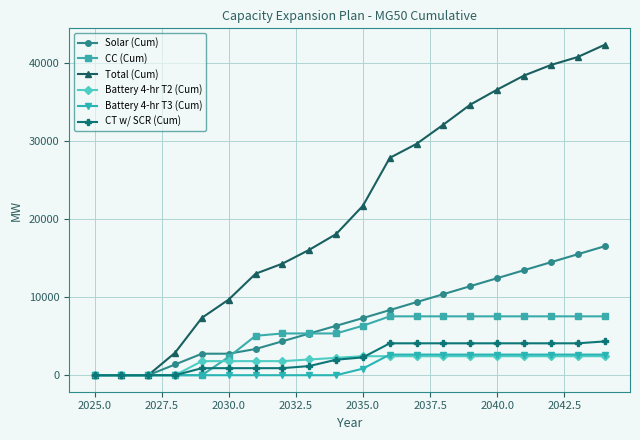

Which series has the largest total across all categories?

Total (Cum)